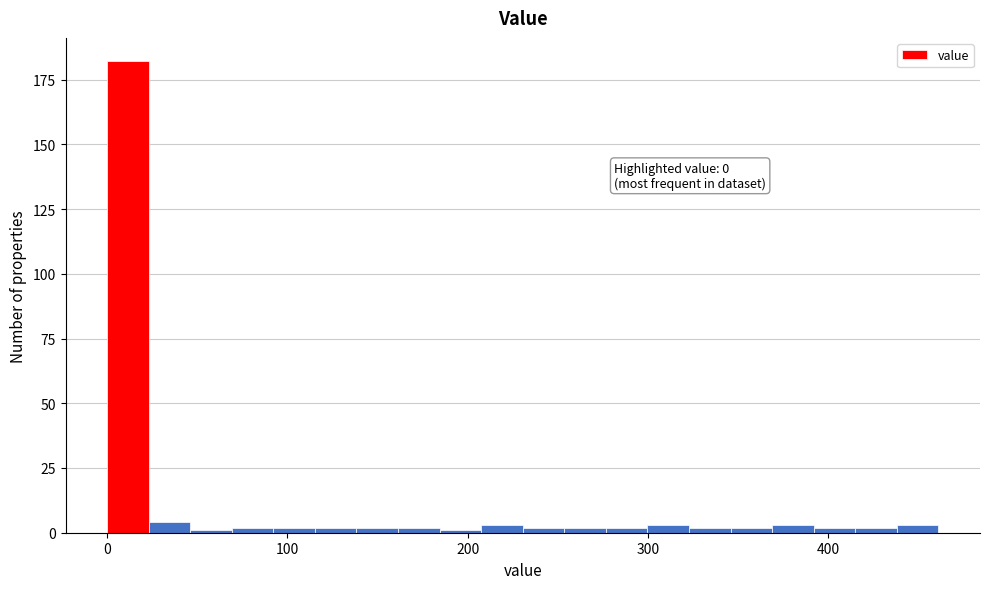

Around what value on the x-axis is the tallest bar? Give the approximate position of its centre, as read against the axis.

10